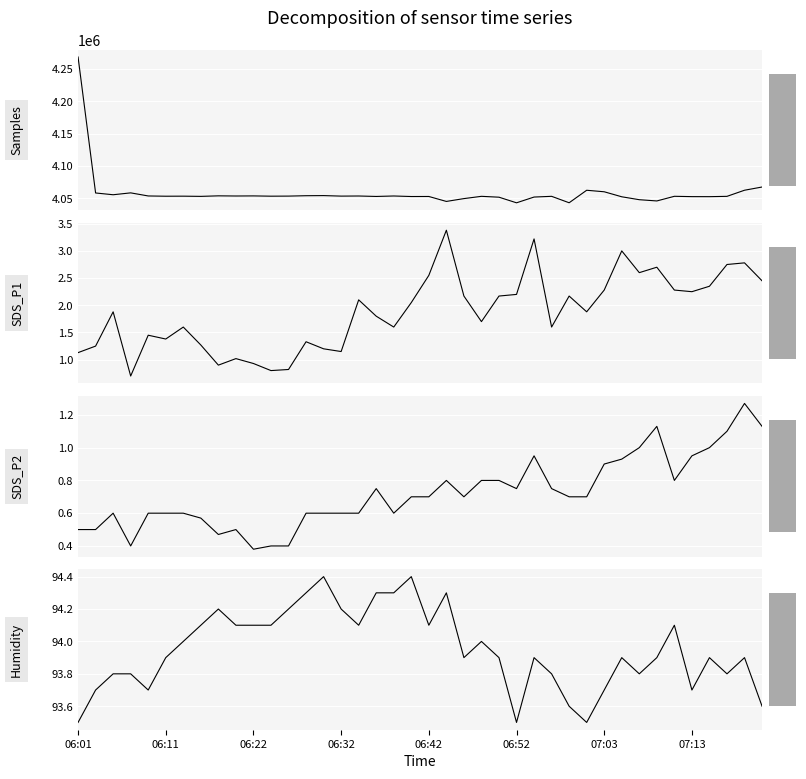

Which series has the largest total across all categories?

Samples